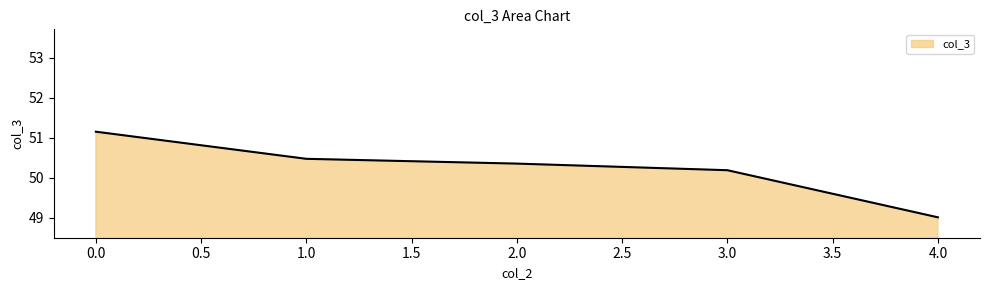

What position from the right is 3.0?

2